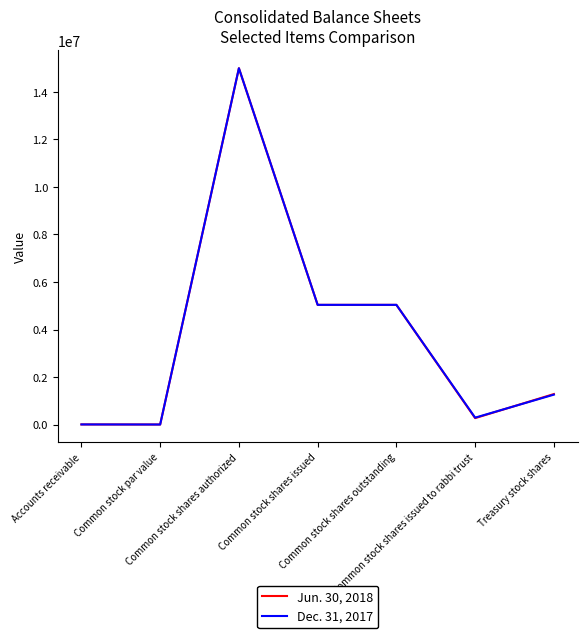

At how many categories does at least one series exceed 10607417?

1